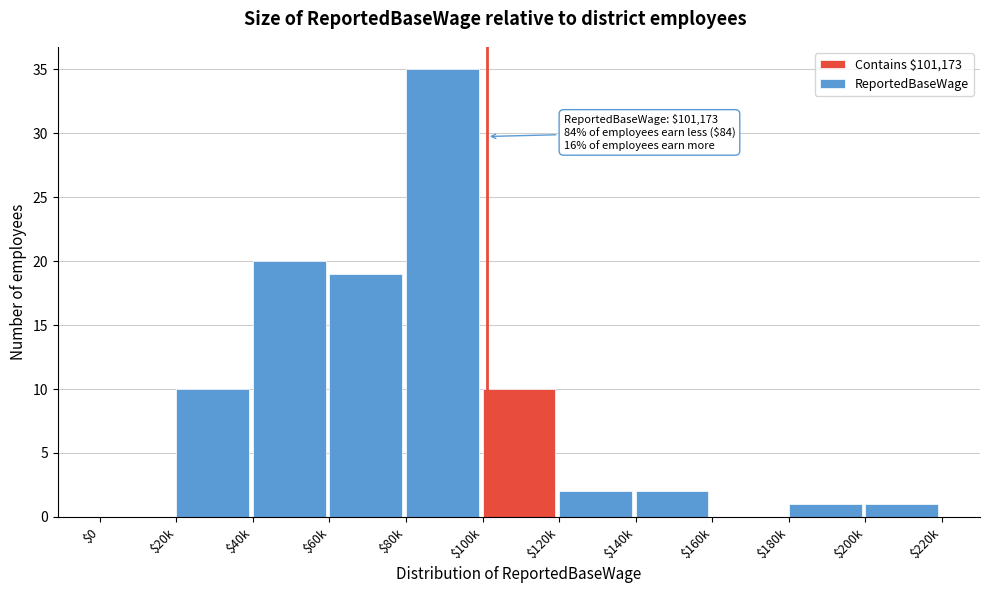

Is it true that the value at $0 is 0?

True